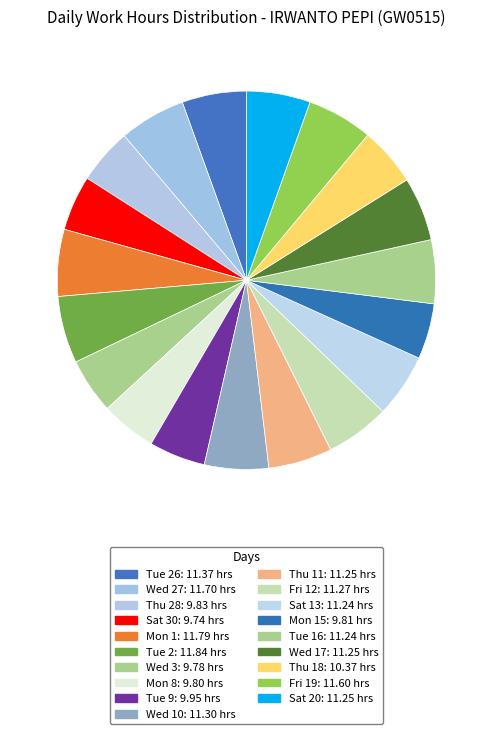

How many segments does this pie chart have?

19